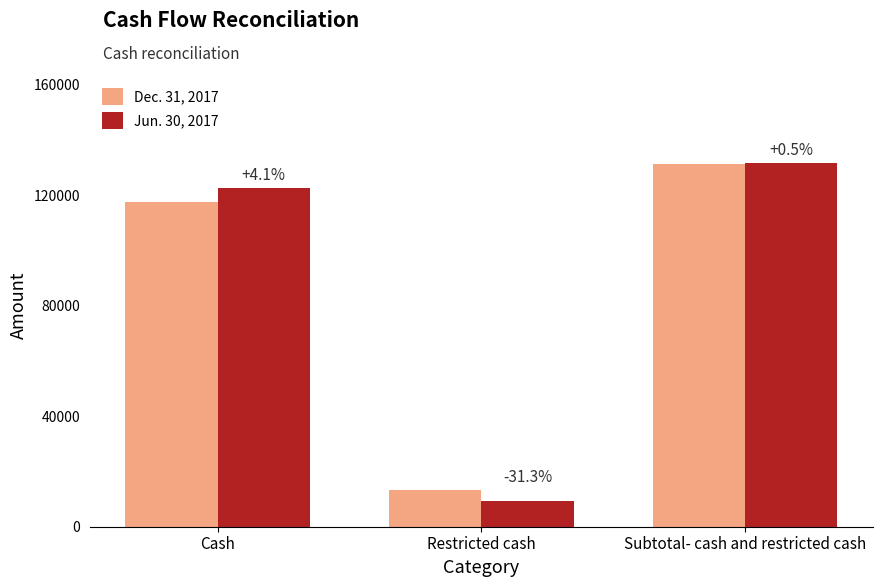

The Jun. 30, 2017 series shows 131722 at Subtotal- cash and restricted cash. True or false?

True